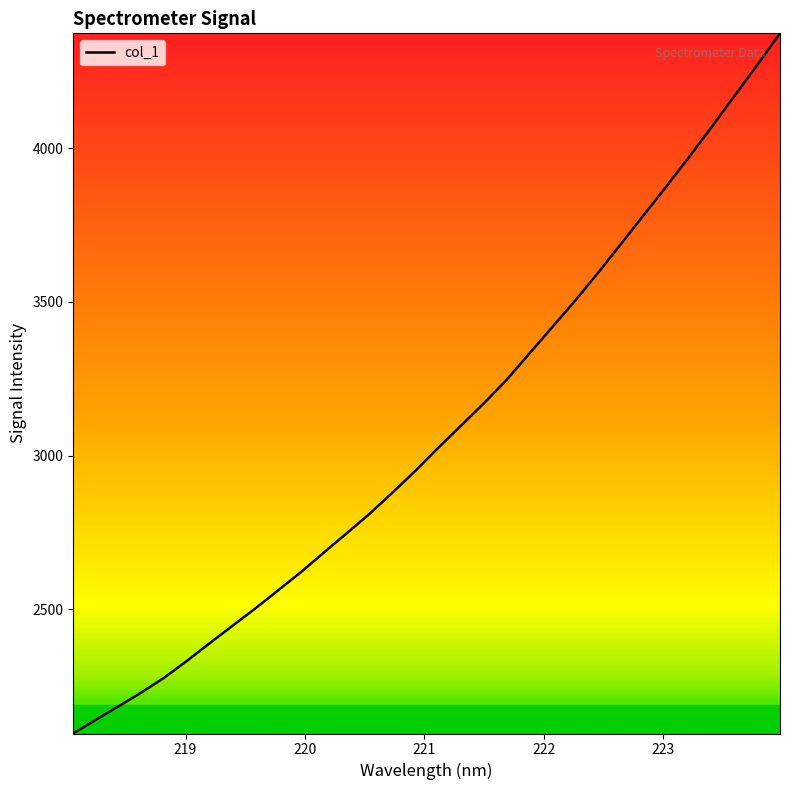

How many distinct data groups are displayed?

1